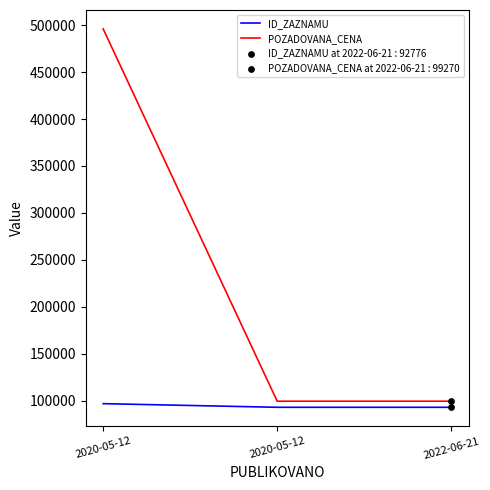

How many lines are shown in the chart?

2